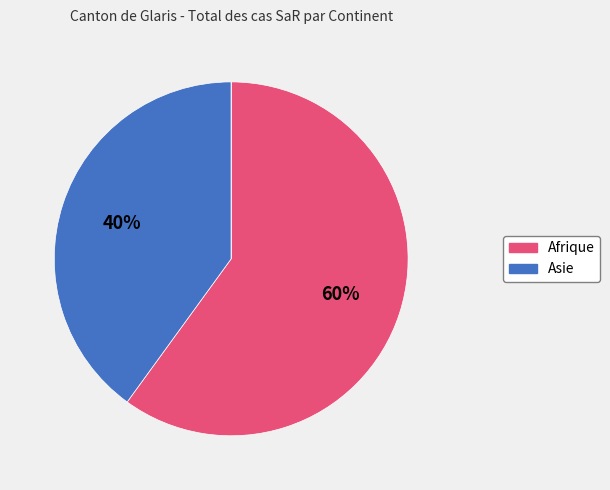

To the nearest percent, what is the difference between the largest and smallest slice percentages?

60%